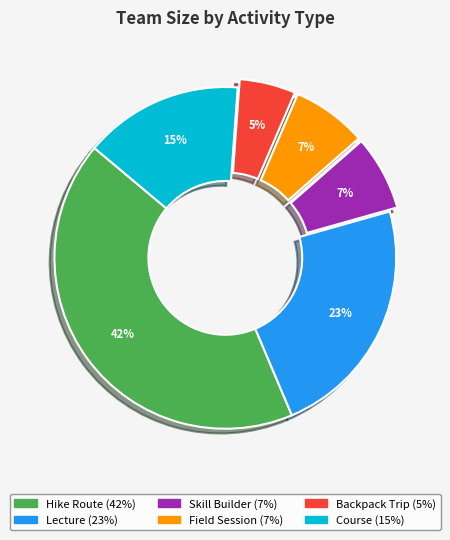

Which slice is the largest?

Hike Route